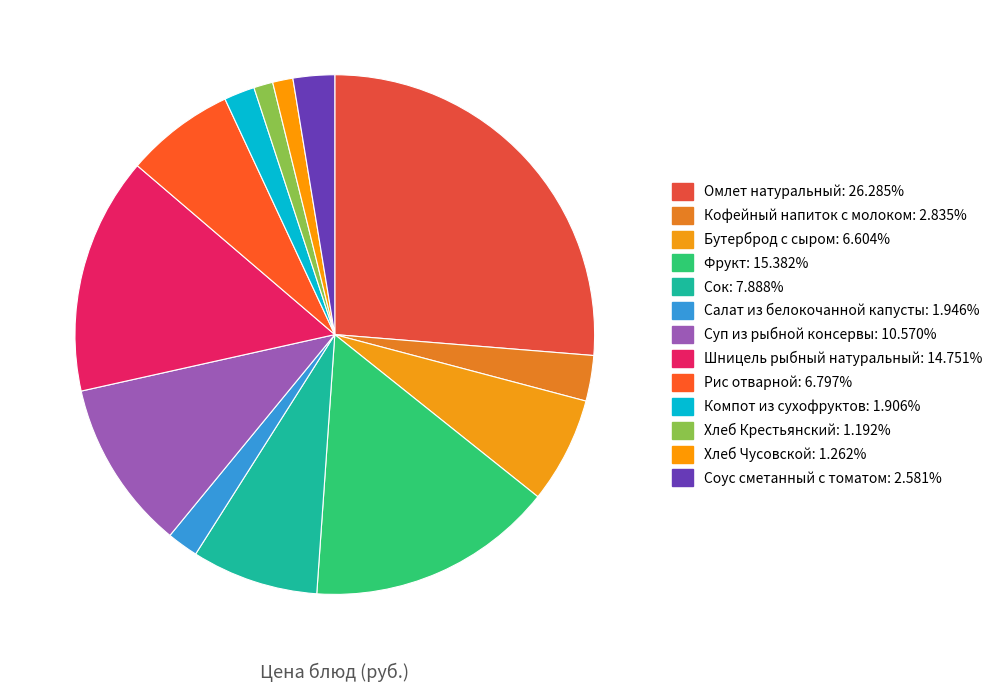

Count the number of slices in the pie.

13